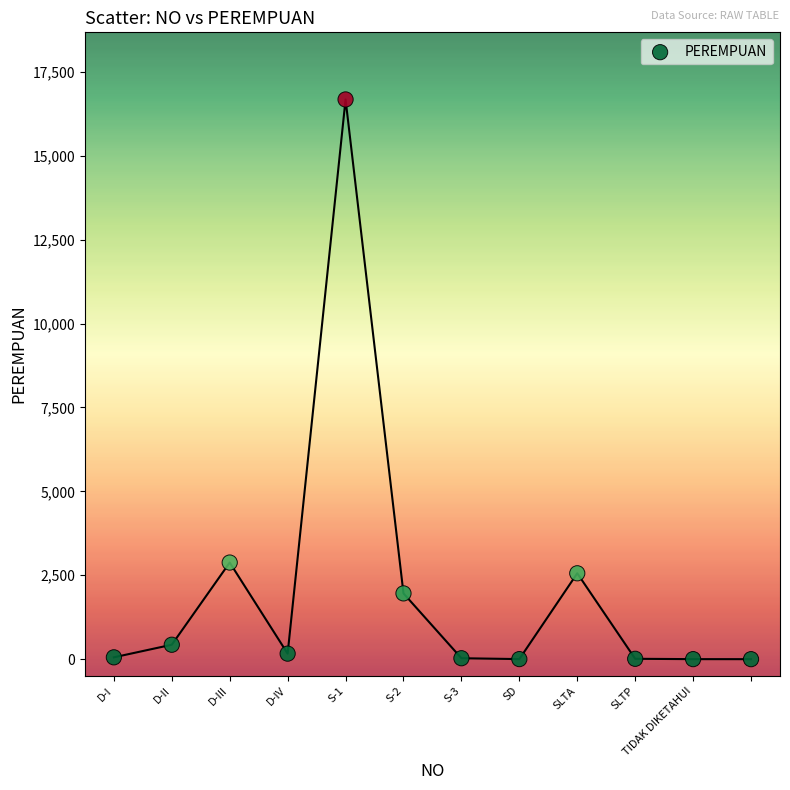

What Y value in the scatter plot is closest to 8339?

2879